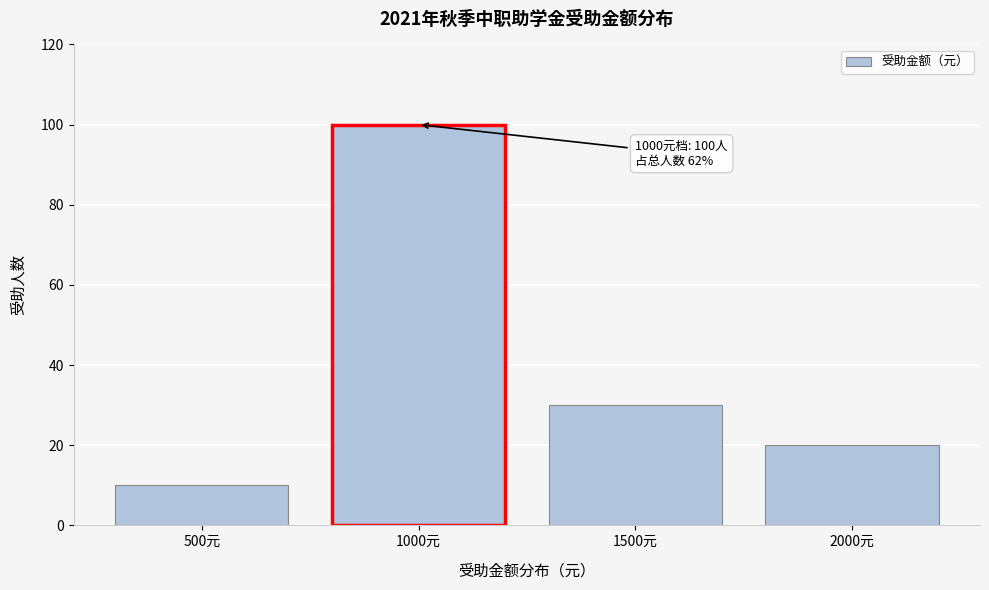

Reading right to left, list all the values displayed in this chart.

2000元=20	1500元=30	1000元=100	500元=10